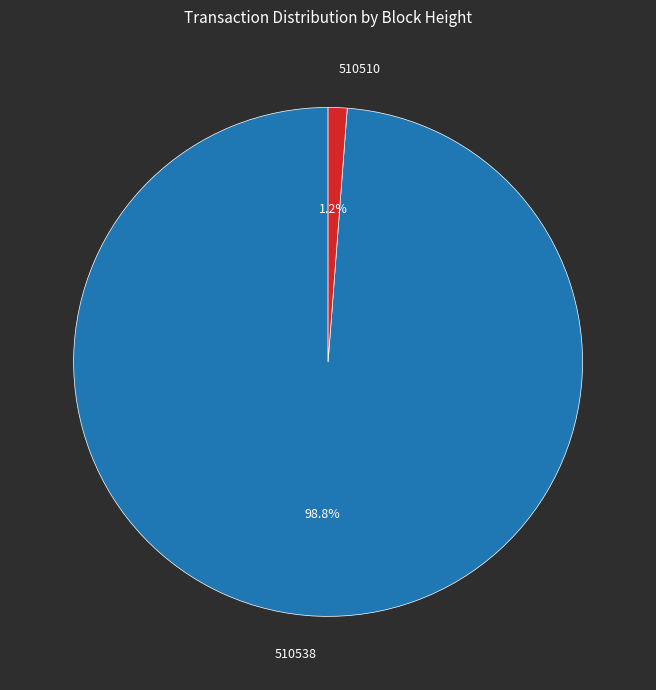

What percentage do 510538 and 510510 together represent?

100.0%